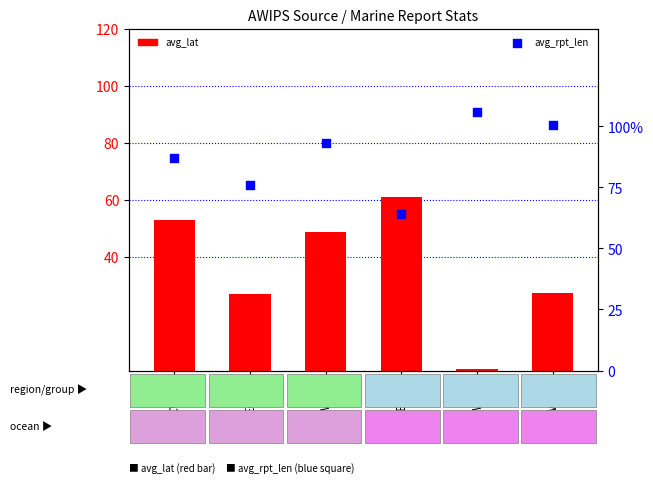

Which series has the largest Y range (max minus min)?

avg_lat